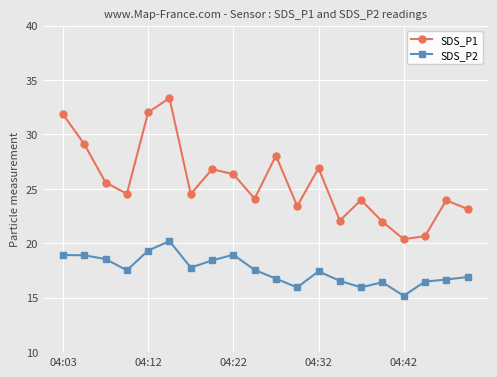

How many interior local valleys does the SDS_P1 series have?

6